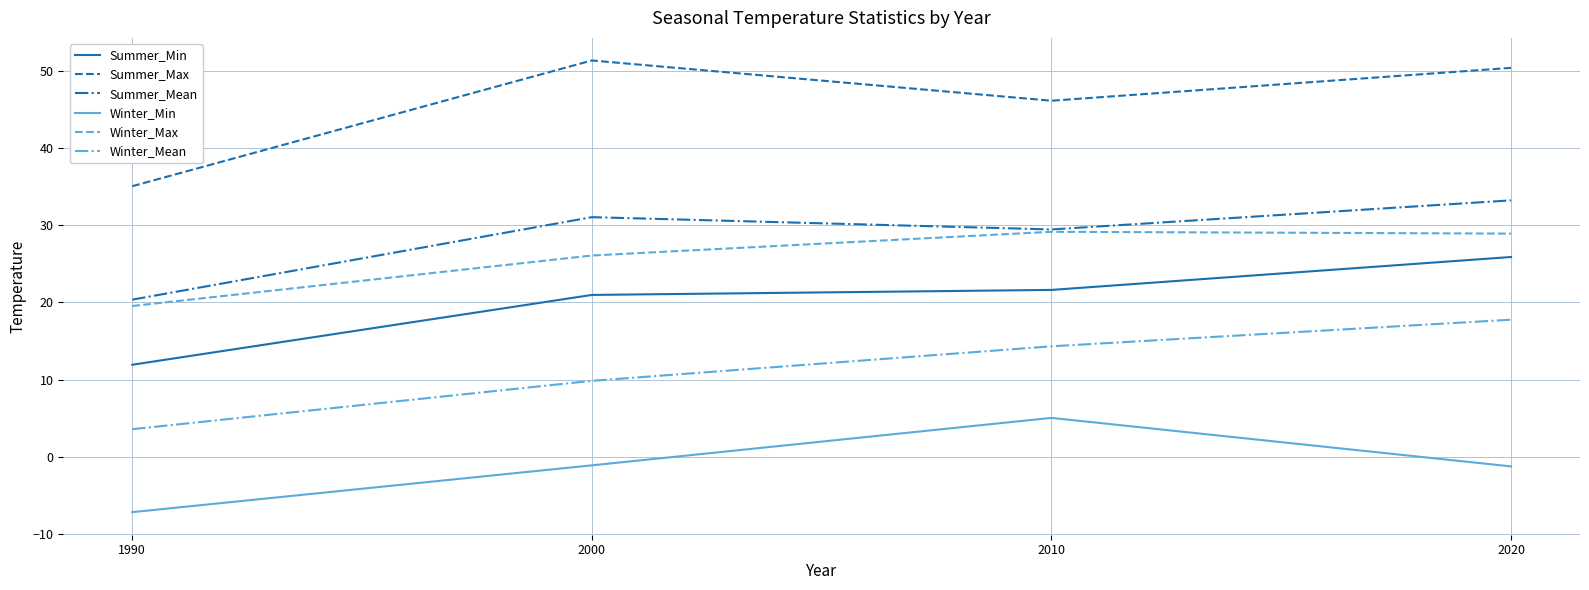

What is the difference between the maximum and minimum values in the Winter_Max series?

9.6